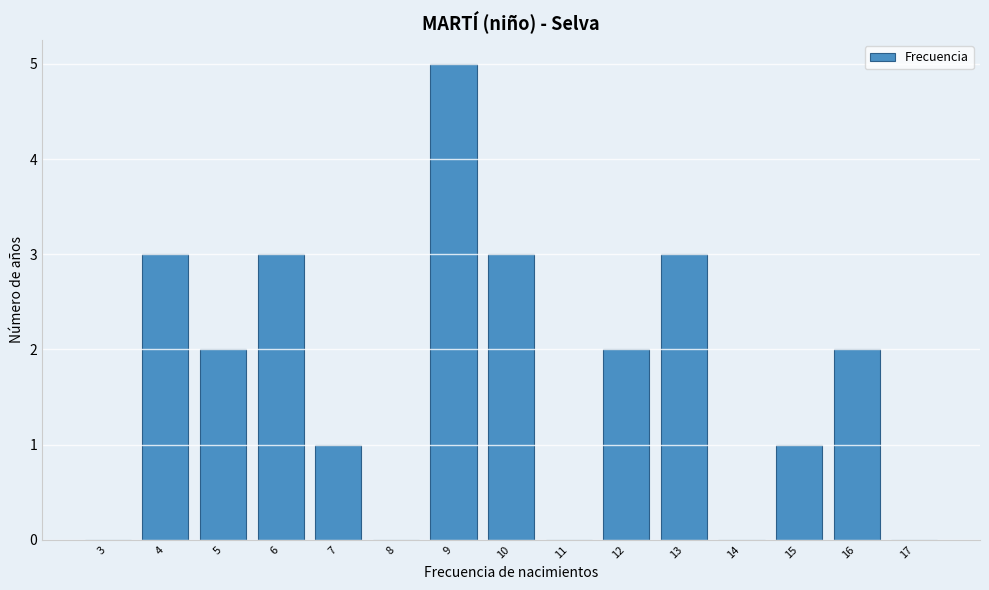

Reading left to right, what are all the values shown in this chart?

3=0	4=3	5=2	6=3	7=1	8=0	9=5	10=3	11=0	12=2	13=3	14=0	15=1	16=2	17=0